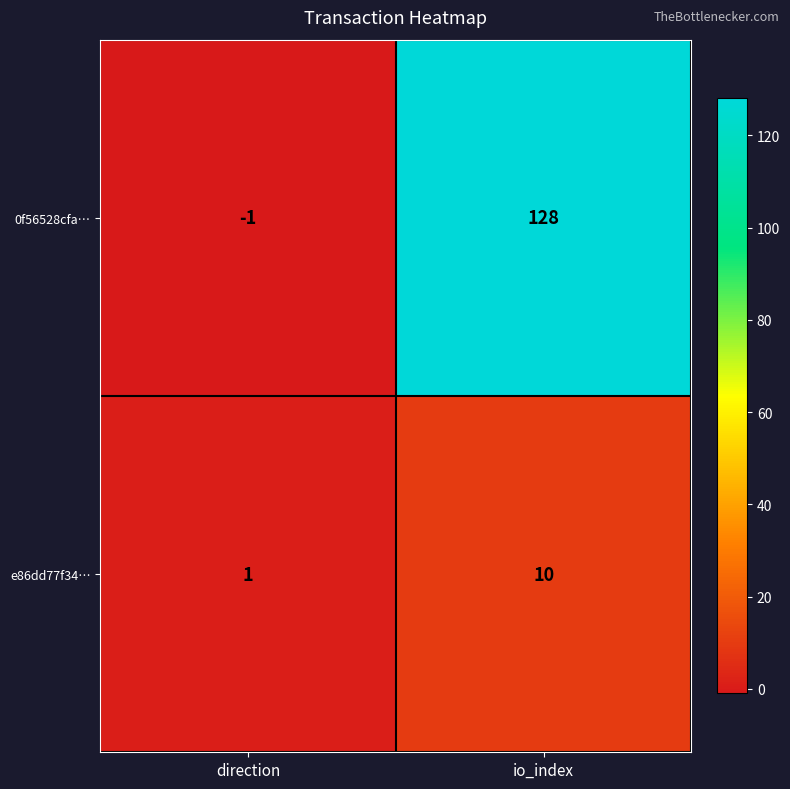

Between direction and io_index, which series saw the biggest shift?

0f56528cfa…